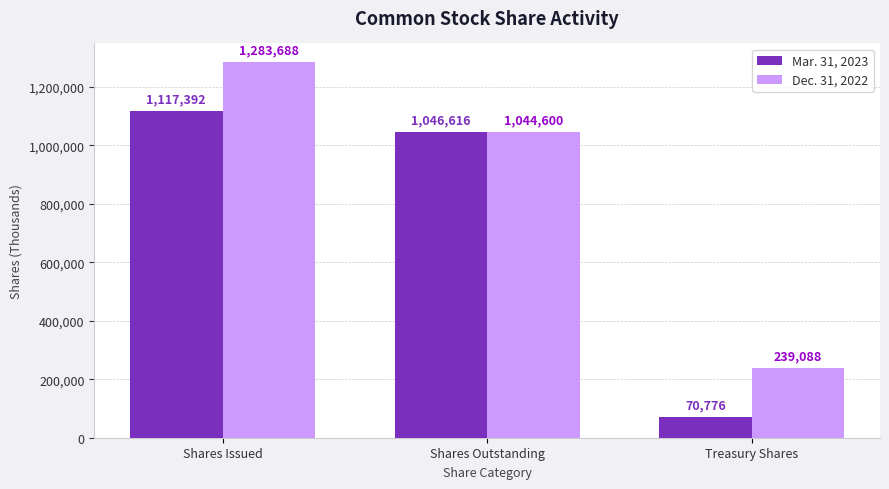

What is the maximum value for Mar. 31, 2023?

1117392